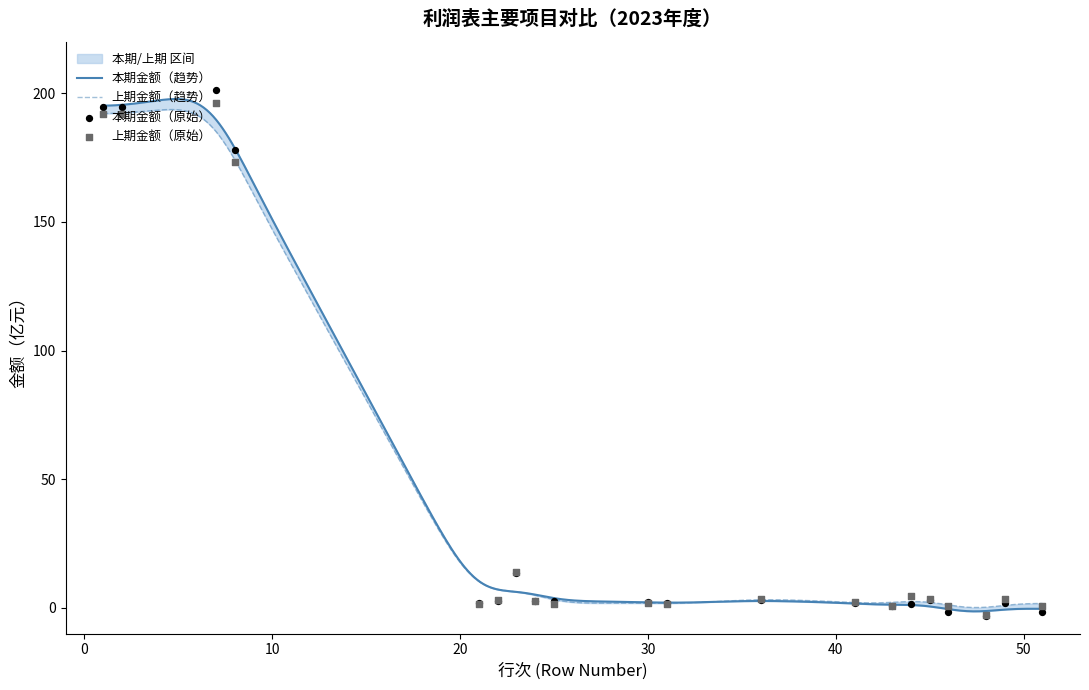

Which series has the widest spread of Y values?

本期金额